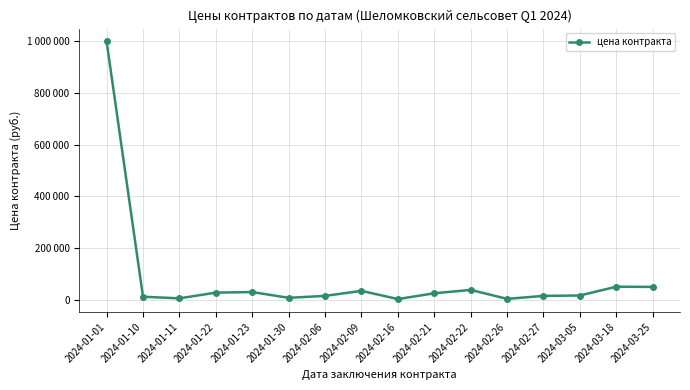

What value does the data have at 2024-02-06?

14500.0